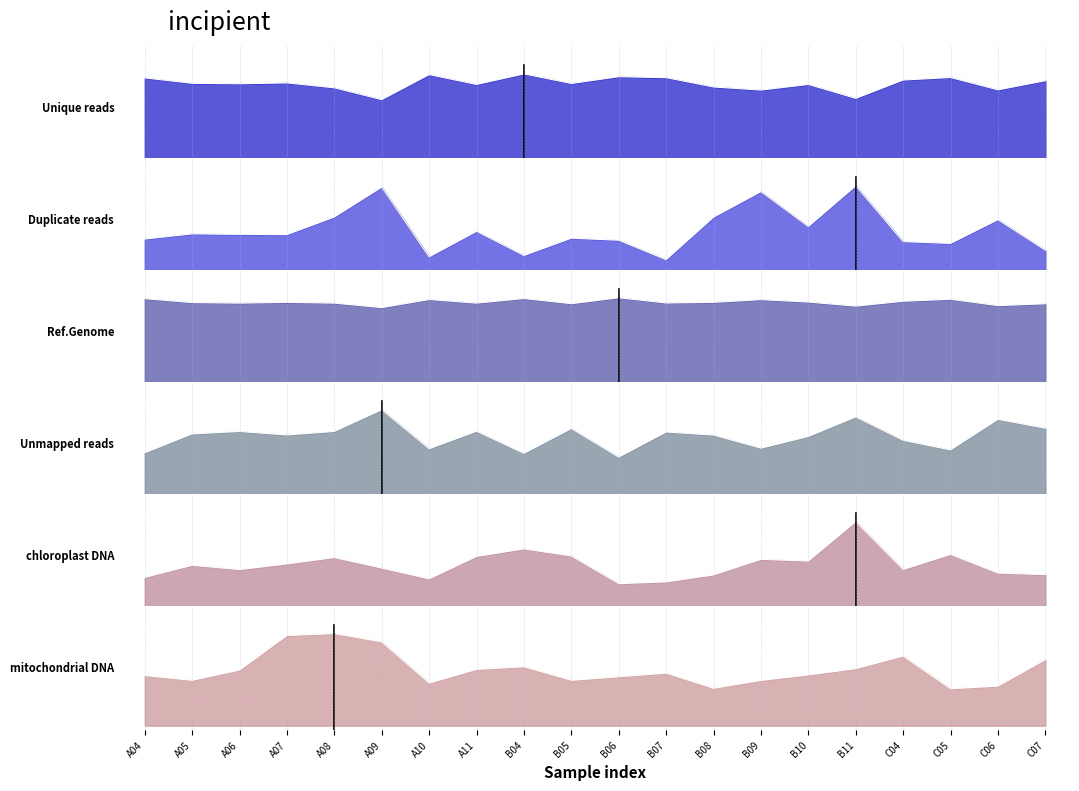

At which label is Alignment (%) to reference genome closest to 0?

A09